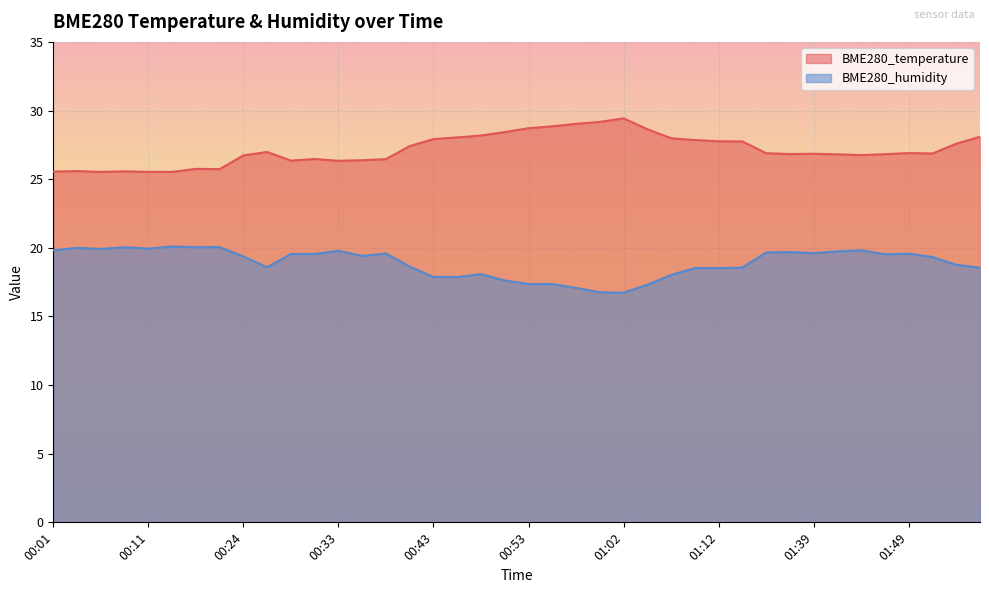

Reading left to right, what are all the values shown in this chart?

BME280_temperature: 00:01=25.6	00:04=25.6	00:06=25.5	00:08=25.6	00:11=25.5	00:16=25.5	00:19=25.8	00:21=25.7	00:24=26.7	00:26=27.0	00:28=26.4	00:31=26.5	00:33=26.3	00:36=26.4	00:38=26.5	00:40=27.4	00:43=27.9	00:45=28.0	00:48=28.2	00:50=28.4	00:53=28.7	00:55=28.9	00:57=29.0	01:00=29.2	01:02=29.4	01:05=28.6	01:07=28.0	01:10=27.9	01:12=27.8	01:15=27.8	01:34=26.9	01:36=26.8	01:39=26.9	01:41=26.8	01:44=26.8	01:46=26.8	01:49=26.9	01:51=26.9	01:54=27.6	01:59=28.1
BME280_humidity: 00:01=19.8	00:04=20.0	00:06=19.9	00:08=20.0	00:11=19.9	00:16=20.1	00:19=20.0	00:21=20.1	00:24=19.4	00:26=18.6	00:28=19.6	00:31=19.6	00:33=19.8	00:36=19.4	00:38=19.6	00:40=18.6	00:43=17.9	00:45=17.9	00:48=18.1	00:50=17.6	00:53=17.4	00:55=17.4	00:57=17.1	01:00=16.8	01:02=16.7	01:05=17.3	01:07=18.0	01:10=18.5	01:12=18.5	01:15=18.6	01:34=19.7	01:36=19.7	01:39=19.6	01:41=19.7	01:44=19.8	01:46=19.5	01:49=19.6	01:51=19.3	01:54=18.8	01:59=18.6